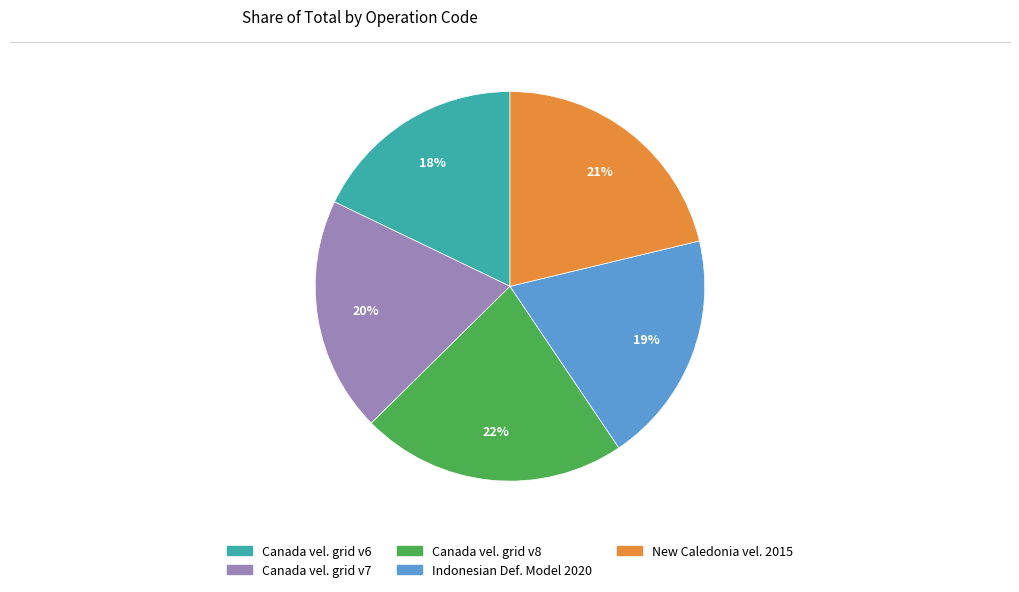

Is there any slice that represents more than half of the pie?

No